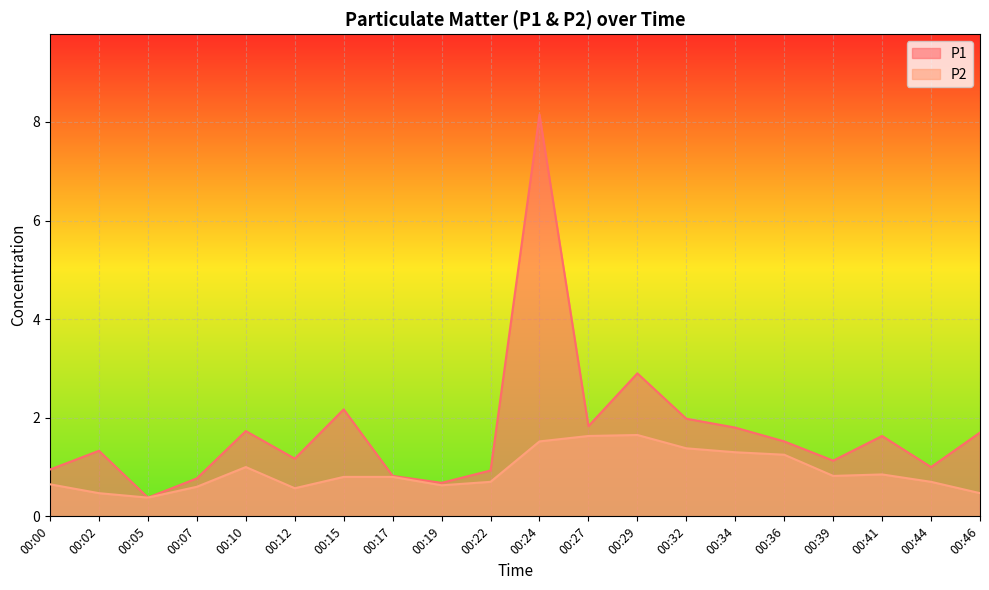

True or false: P1 and P2 intersect in this chart.

False